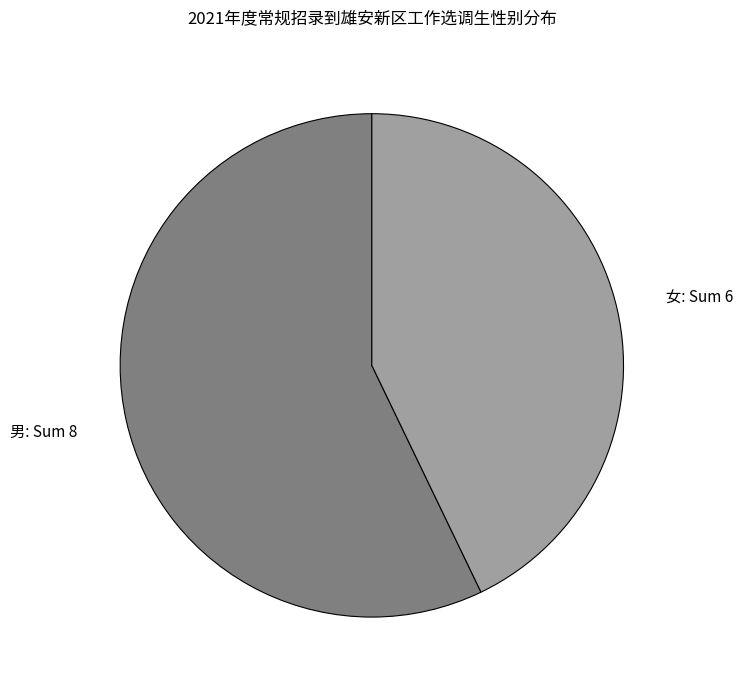

Which category accounts for the majority?

男